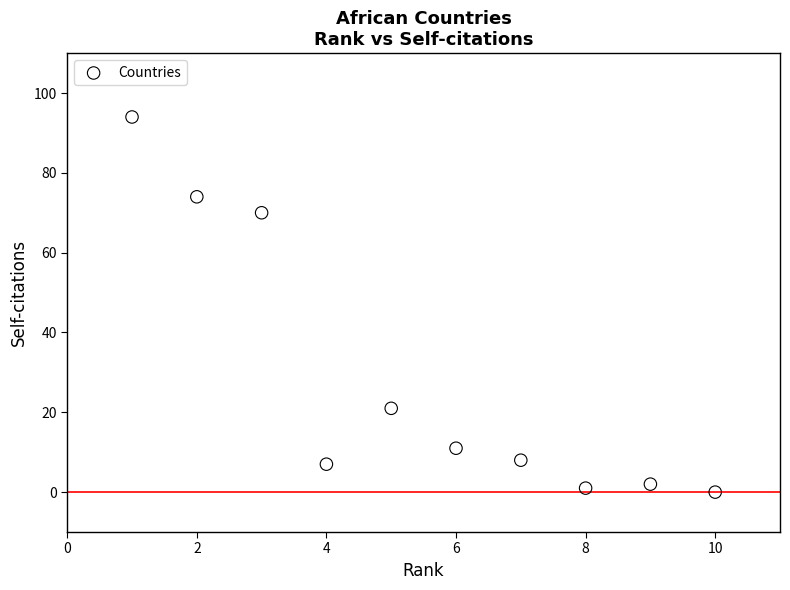

What is the range of Y values (max minus min)?

94